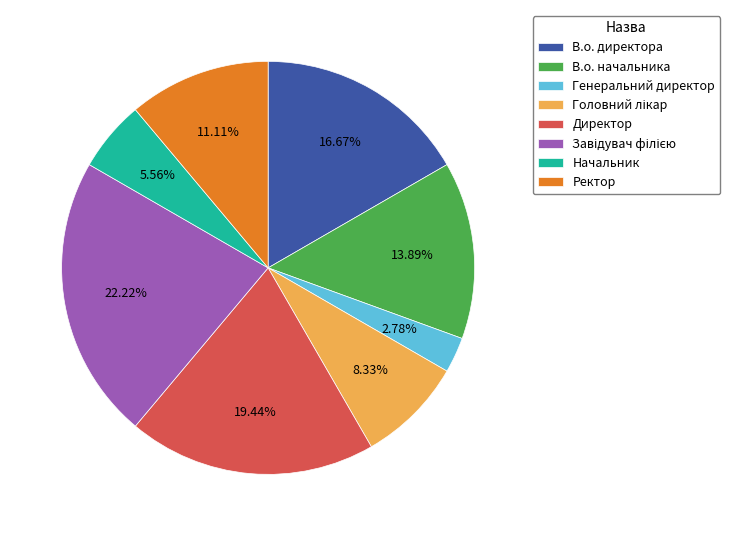

Between Директор and Начальник, which is larger?

Директор